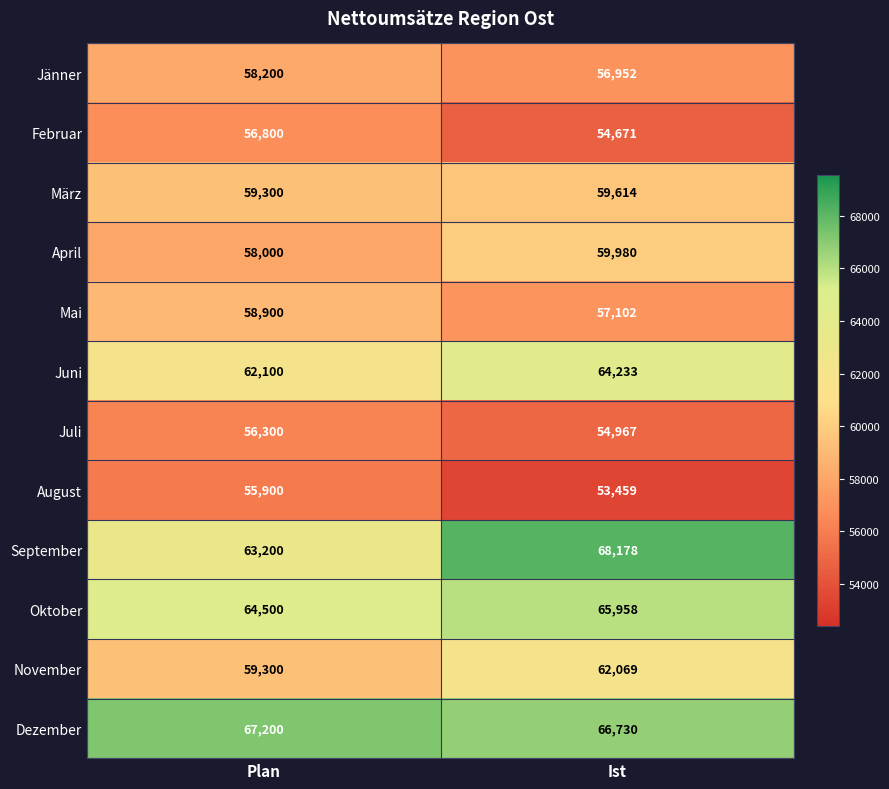

Which series has the largest total across all categories?

Dezember